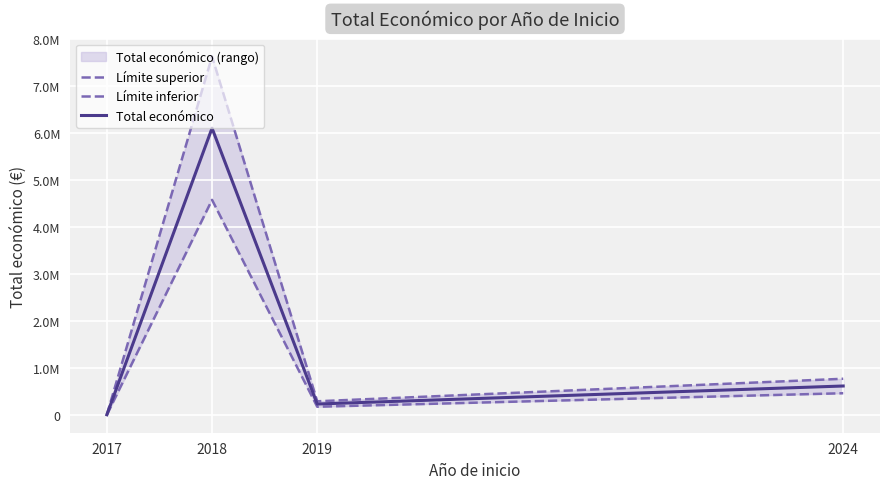

Count the number of categories in the chart.

4